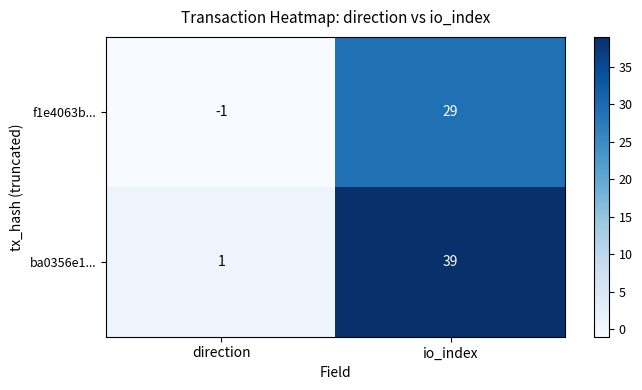

Rank the series at io_index from highest to lowest value.

ba0356e1..., f1e4063b...